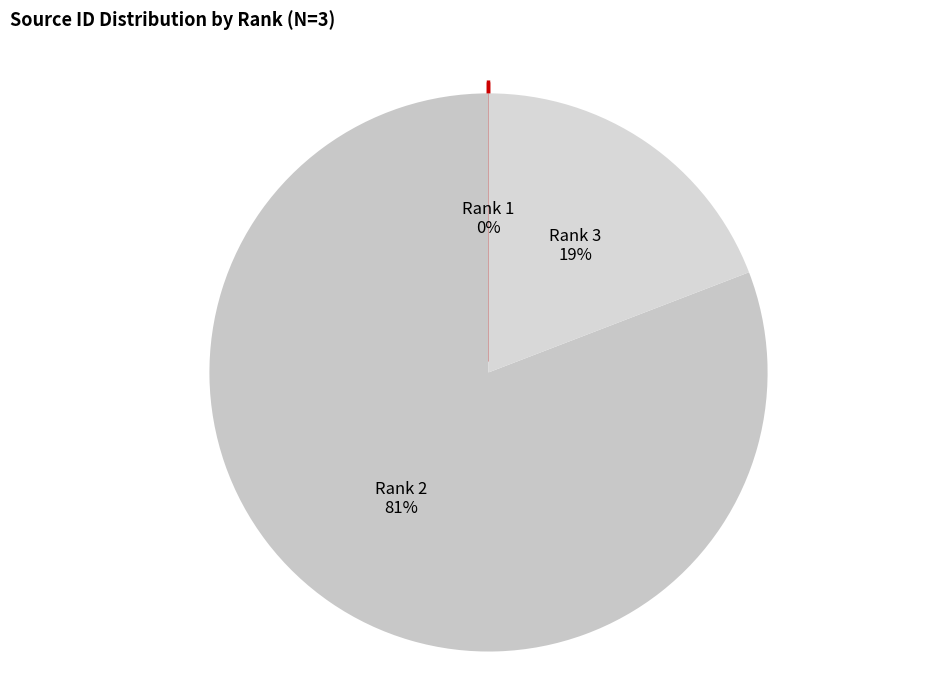

Rank the categories by value from lowest to highest.

1, 3, 2